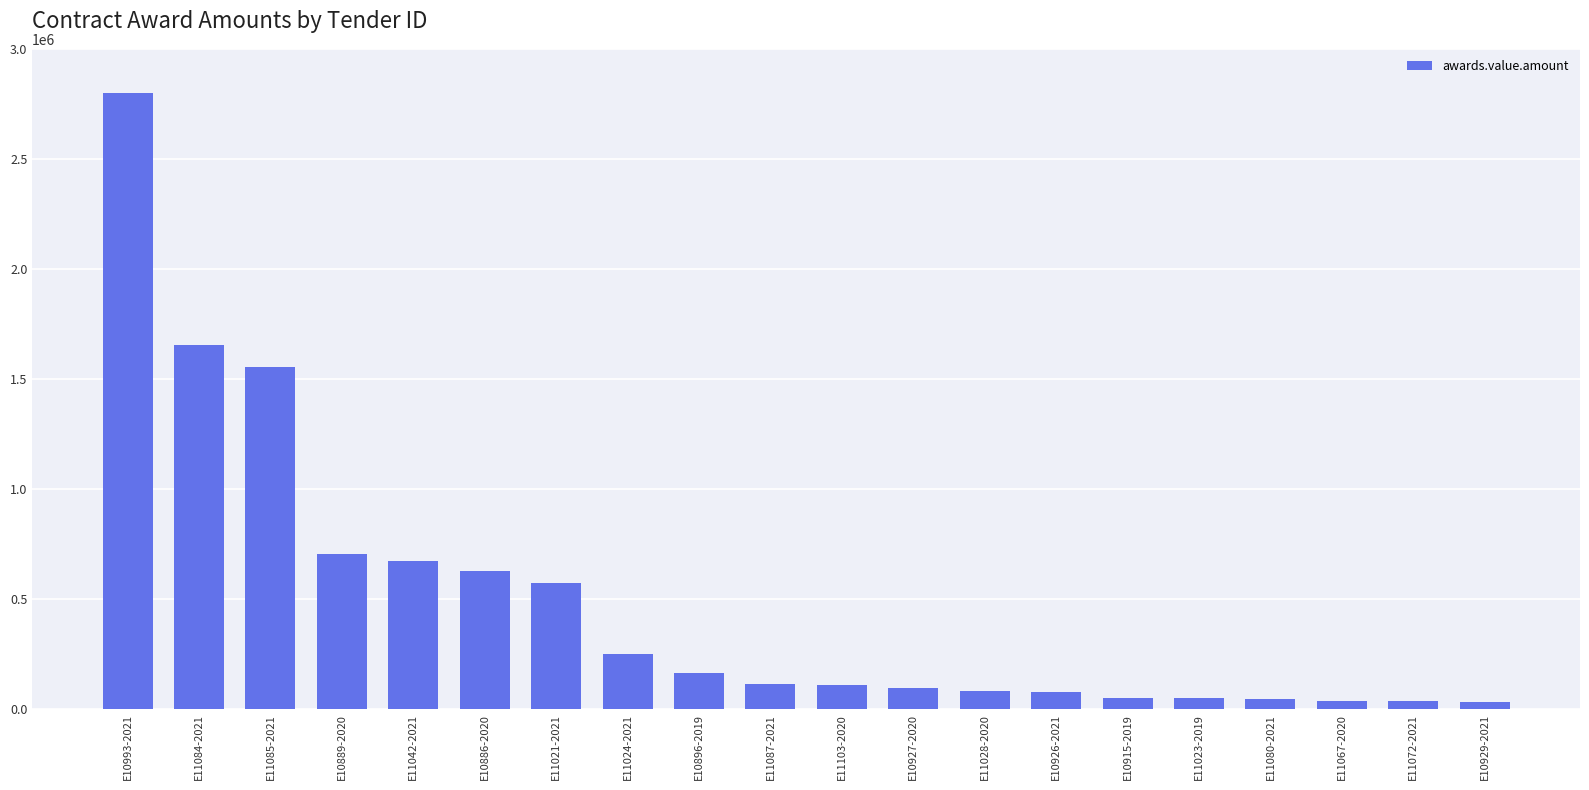

What is the label of the 4th bar from the left?

E10889-2020